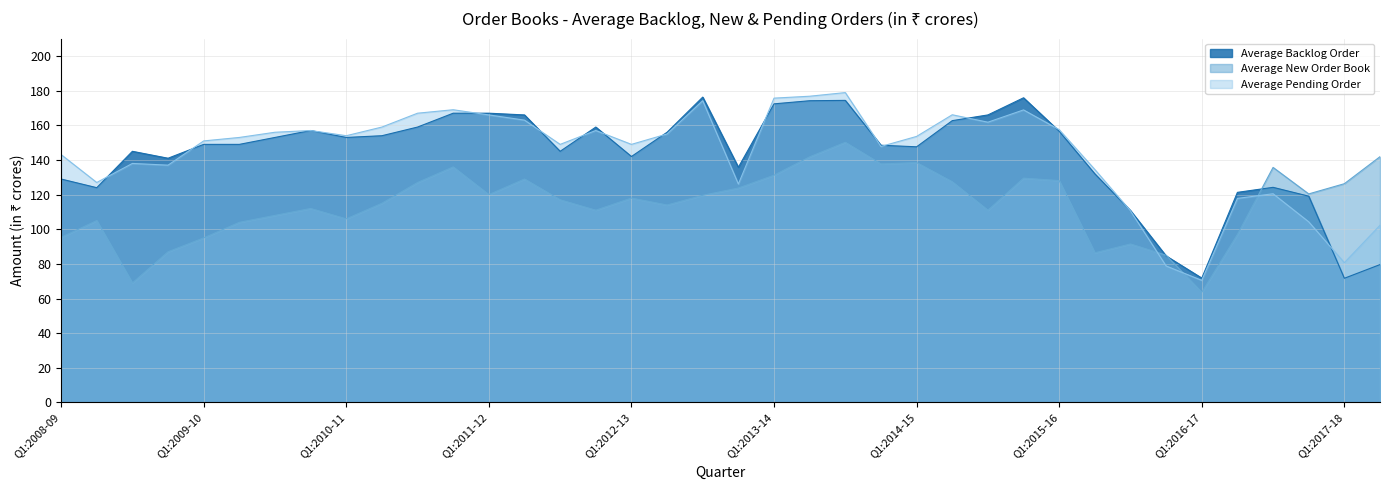

Reading left to right, what are all the values shown in this chart?

Average Backlog Order: 129.0	124.0	145.0	141.0	149.0	149.0	153.0	157.0	153.0	154.0	159.0	167.0	167.0	166.0	145.0	159.0	142.0	156.0	176.3	135.8	172.4	174.2	174.4	148.5	147.6	162.7	166.0	175.9	156.6	132.0	110.8	84.6	71.8	121.3	124.2	119.1	71.7	79.6
Average New Order Book: 95.3	105.0	69.0	87.0	95.0	104.0	108.0	112.0	106.0	115.0	127.0	136.0	120.0	129.0	117.0	111.0	118.0	114.0	119.6	123.8	131.2	141.8	150.2	137.7	138.5	127.4	111.0	129.5	128.1	86.4	91.5	85.0	63.6	97.0	135.7	120.4	126.3	141.9
Average Pending Order: 143.1	127.0	138.0	137.0	151.0	153.0	156.0	157.0	154.0	159.0	167.0	169.0	166.0	163.0	149.0	157.0	149.0	155.0	174.2	126.1	175.7	176.8	178.9	147.8	153.6	166.1	161.8	168.9	157.5	134.5	110.6	78.8	70.5	117.8	120.5	104.3	80.7	102.3